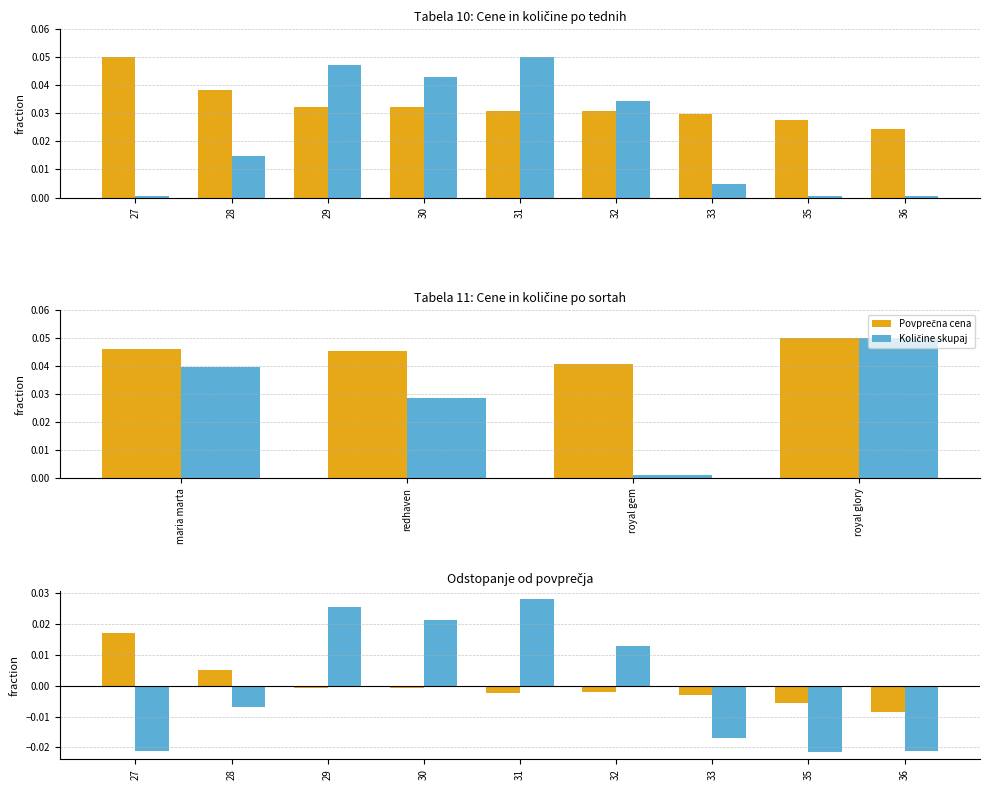

Which series changed the most between 28 and 32?

Količine skupaj